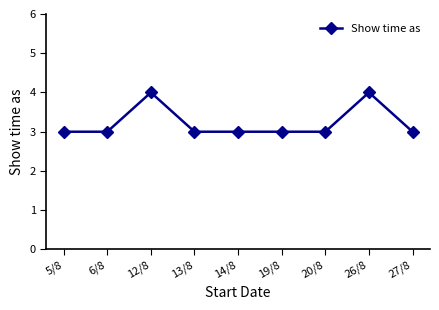

True or false: there are more than 0 points higher than both neighbors.

True